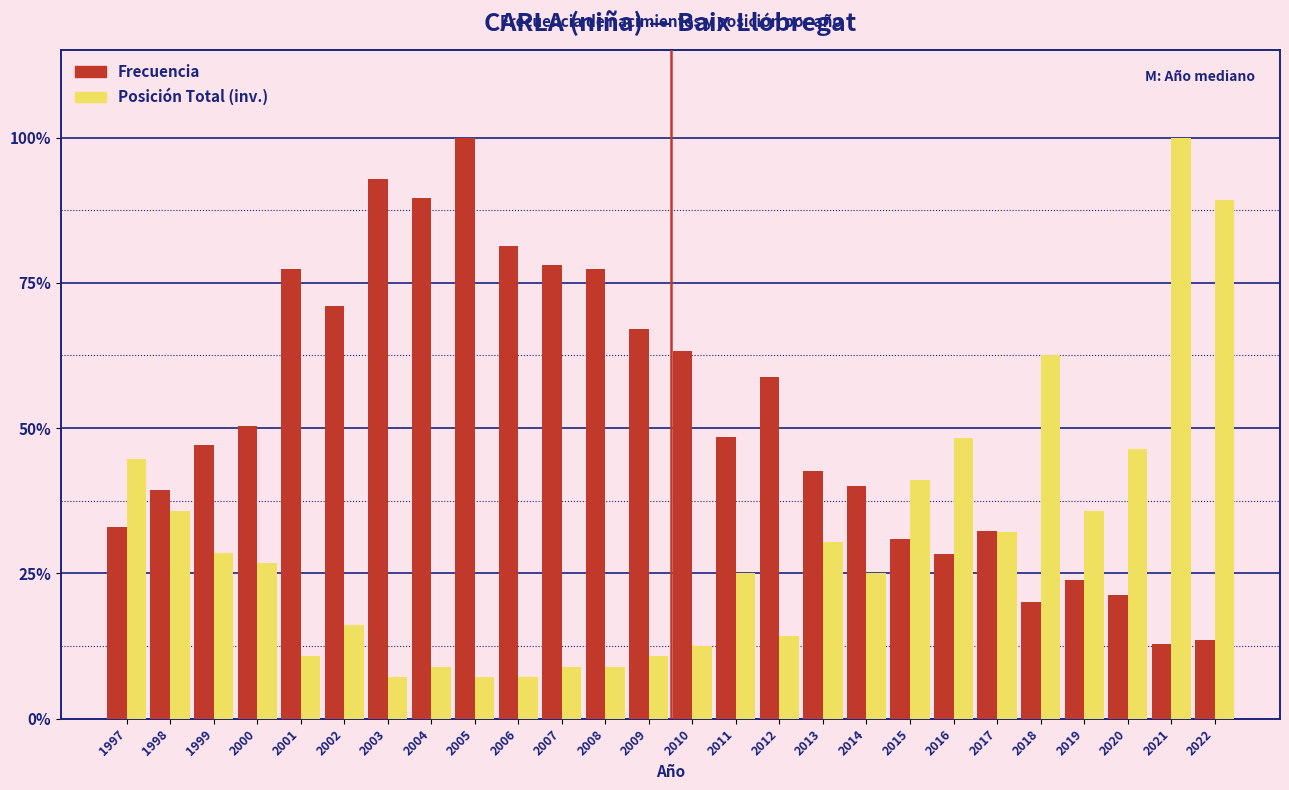

Where is Posición Total (inv.) nearest to the value 53?

2016